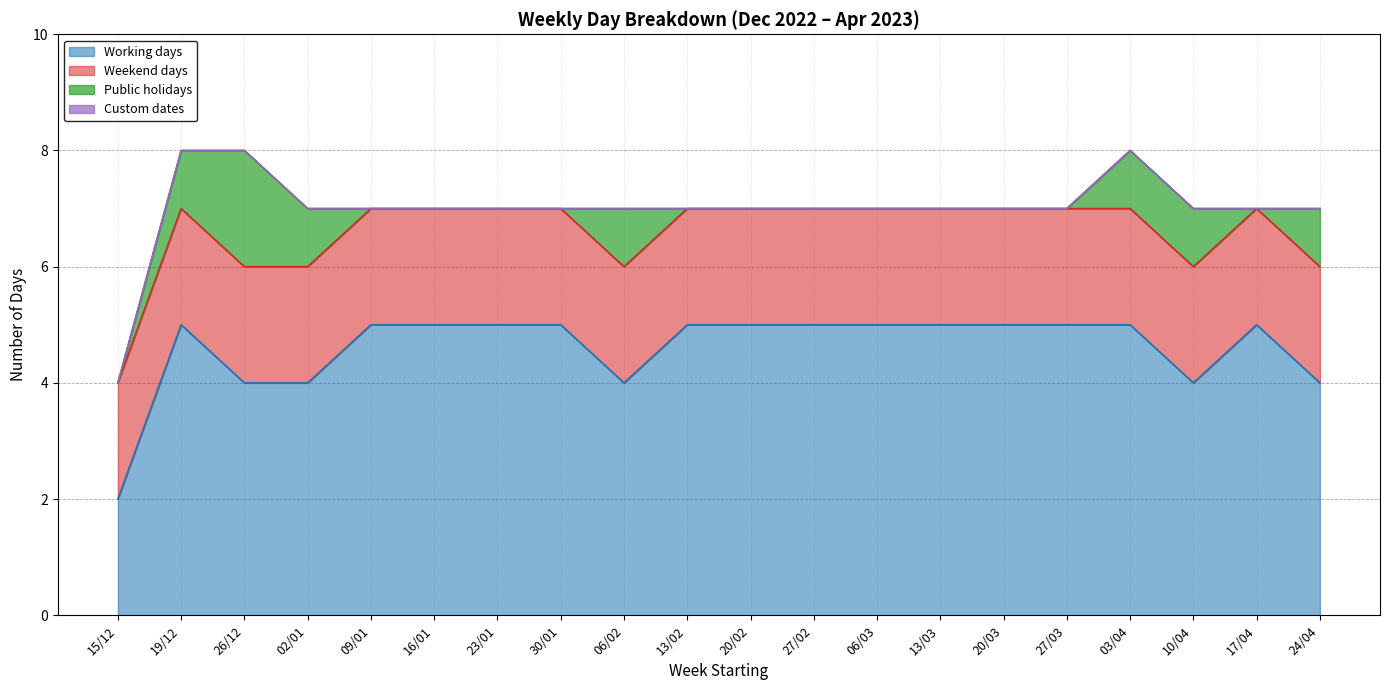

What is the value of the Public holidays point at the 20th from the left?

1